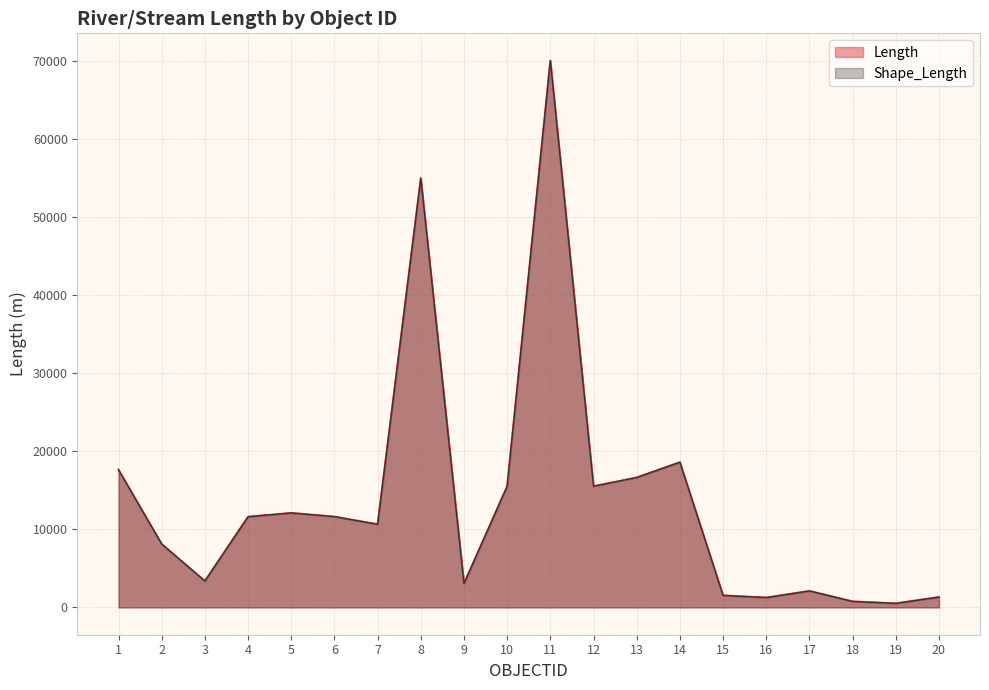

Which has a higher value, 17 or 14?

14